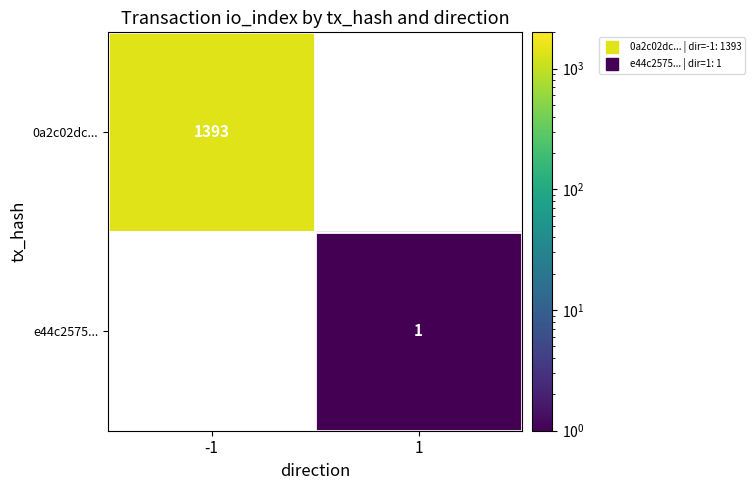

What is the lowest value of the 0a2c02dc... series?

1393.0